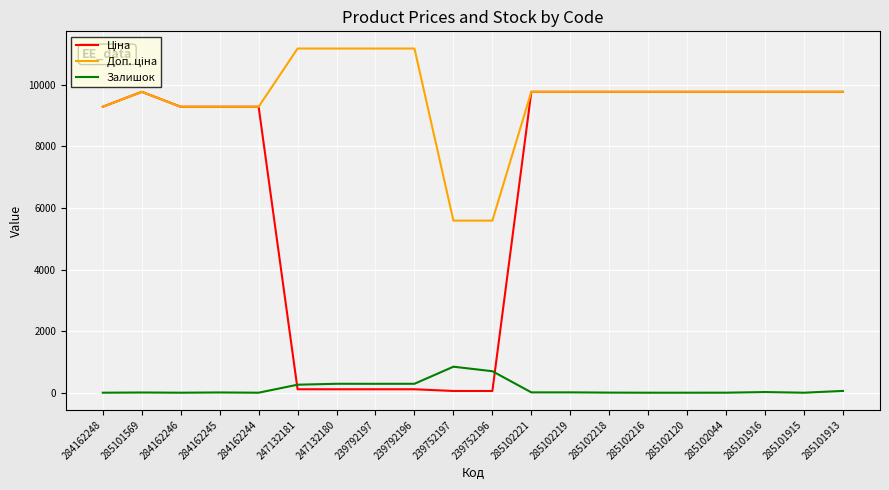

Is it true that Залишок equals 0.0 at 284162244?

True